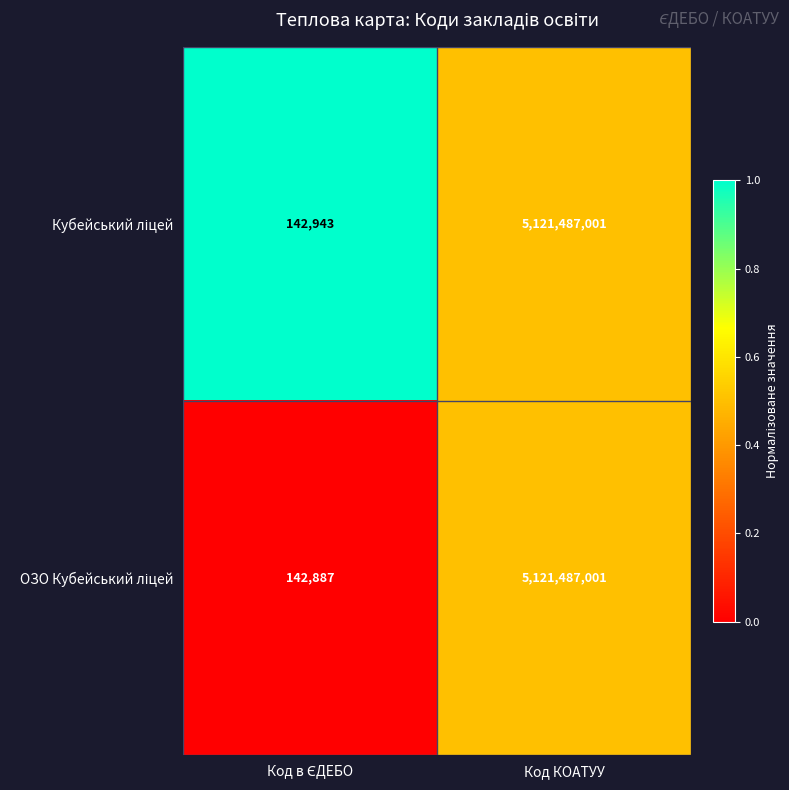

What is the total value across all series at Код КОАТУУ?

10242974002